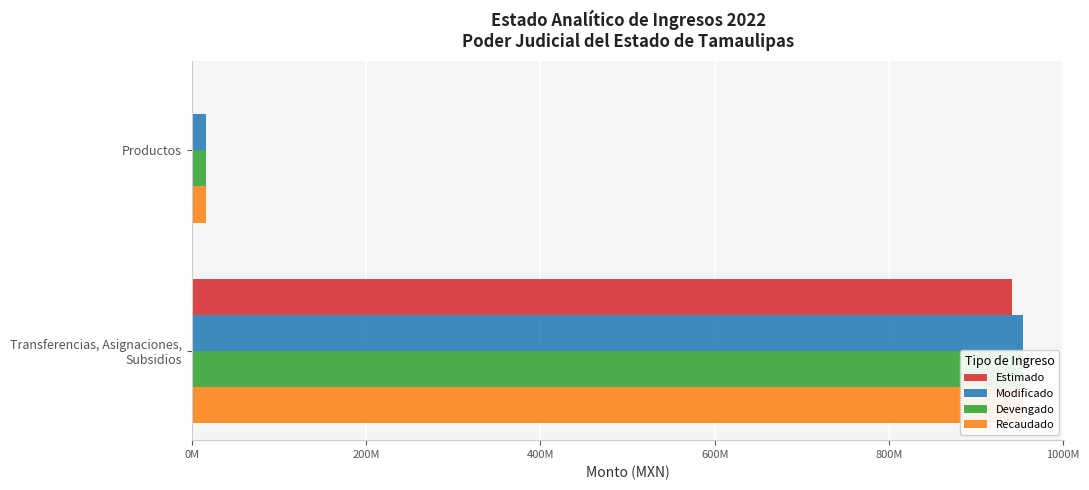

What is the average value of the Recaudado series?

484908821.0